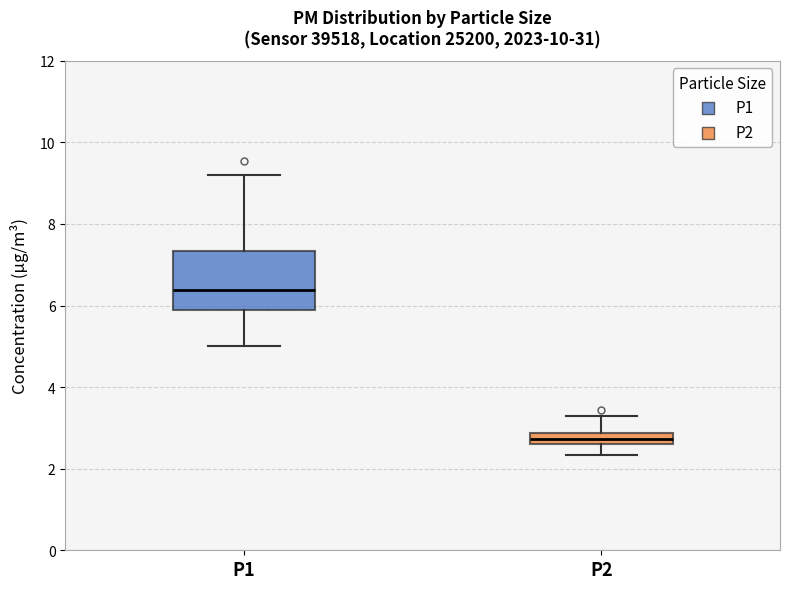

Which box is the tallest, from its lower edge to its upper edge?

P1